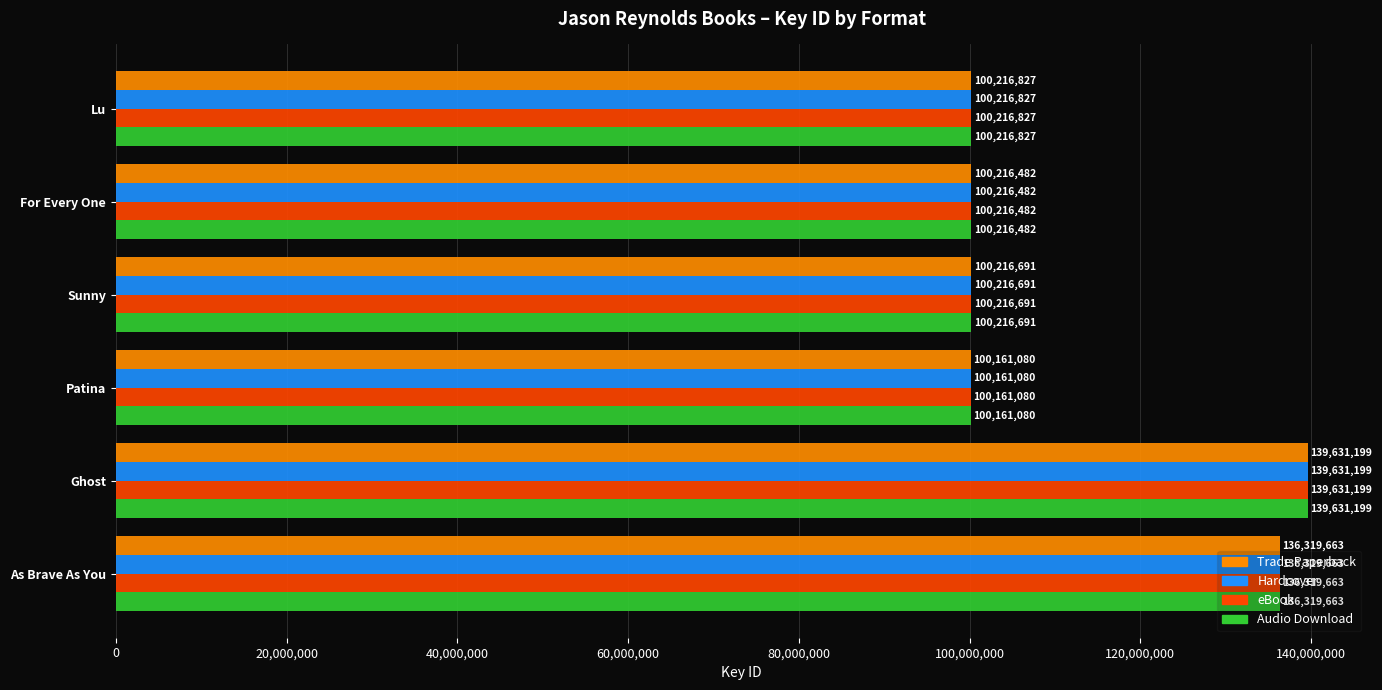

Is it true that Trade Paperback equals 136319663 at As Brave As You?

True